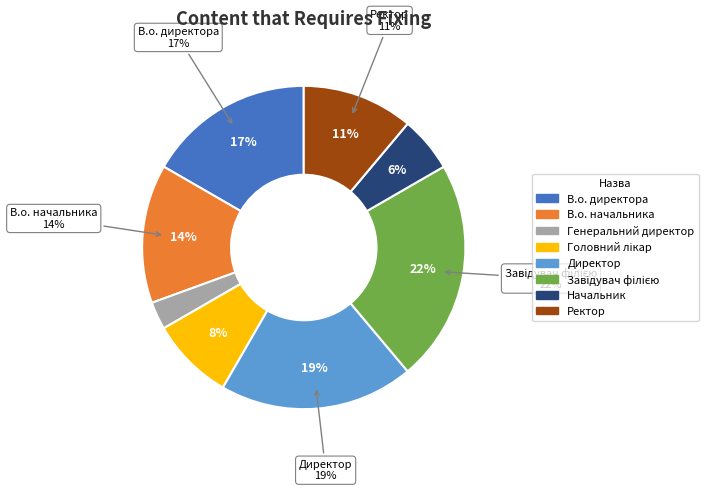

Does Завідувач філією represent more than half of the total?

No